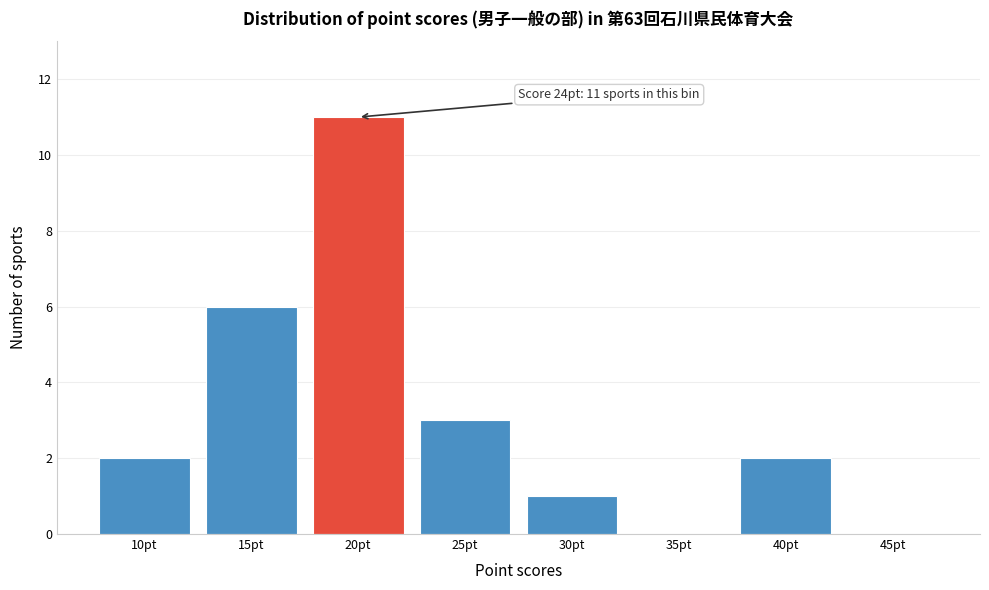

Reading left to right, extract all data points from this chart.

10pt=2	15pt=6	20pt=11	25pt=3	30pt=1	35pt=0	40pt=2	45pt=0